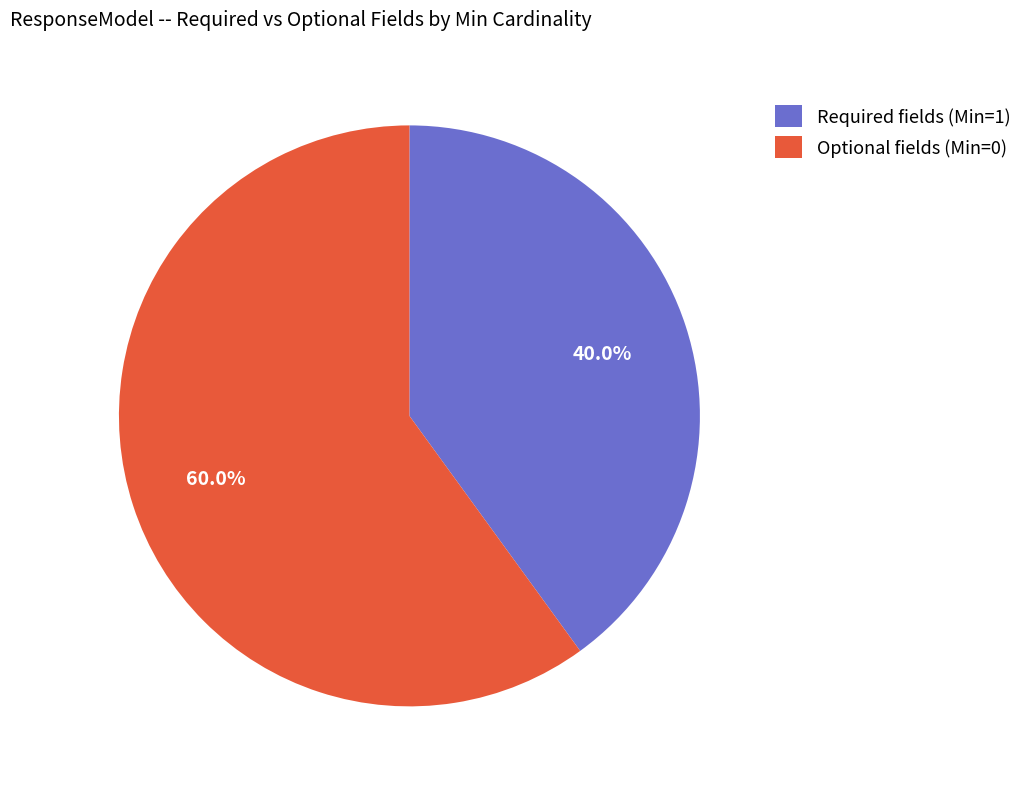

Which slice is the largest?

Optional fields (Min=0)